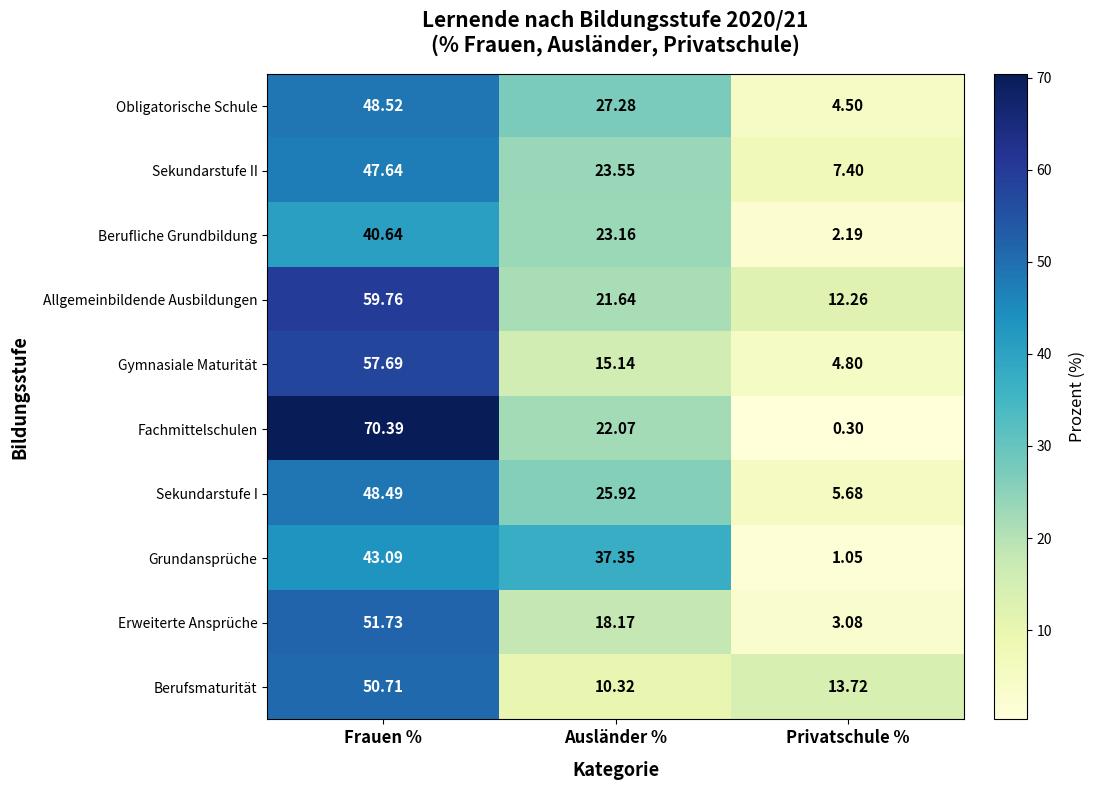

At Frauen %, list the series in order from largest to smallest.

Fachmittelschulen, Allgemeinbildende Ausbildungen, Gymnasiale Maturität, Erweiterte Ansprüche, Berufsmaturität, Obligatorische Schule, Sekundarstufe I, Sekundarstufe II, Grundansprüche, Berufliche Grundbildung